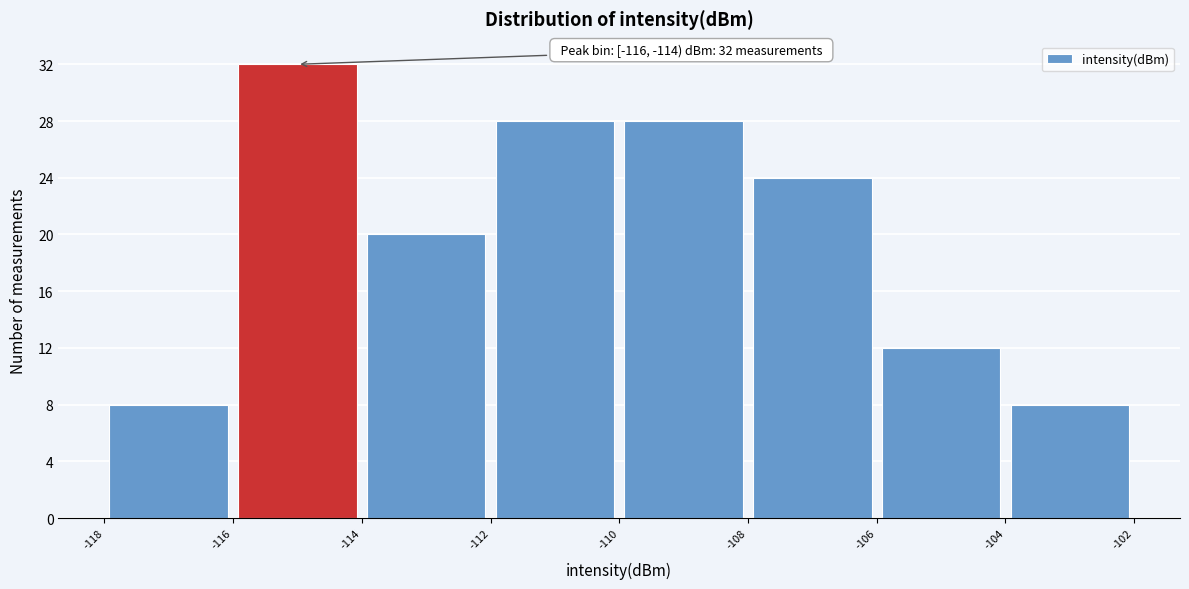

Over which range of the x-axis is the bar tallest?

-116 to -114